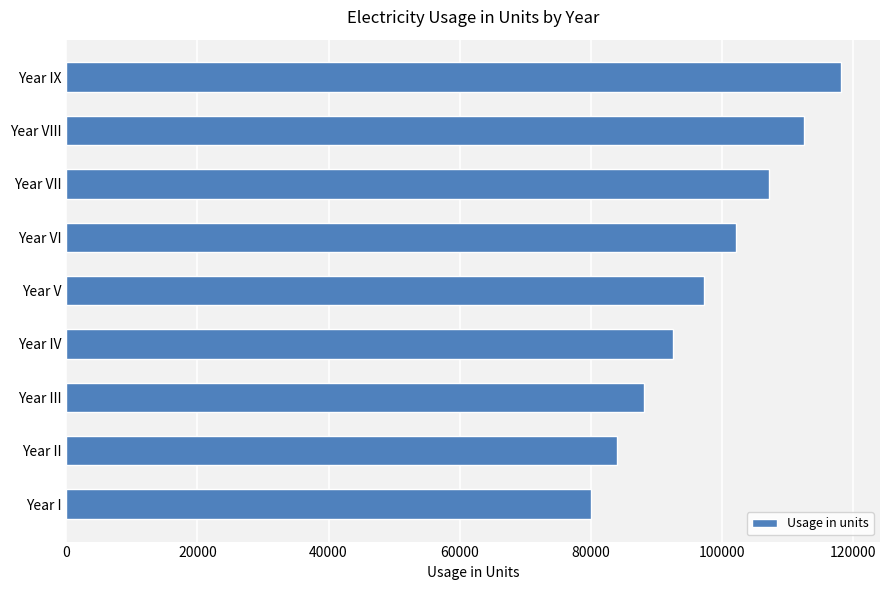

What is the maximum value shown in the chart?

118196.4